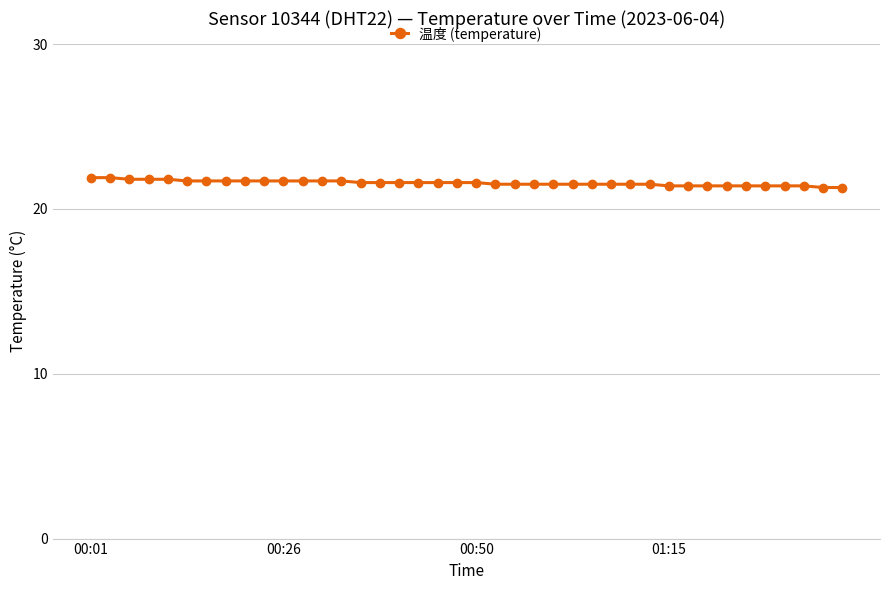

What is the difference between the maximum and minimum values?

0.6